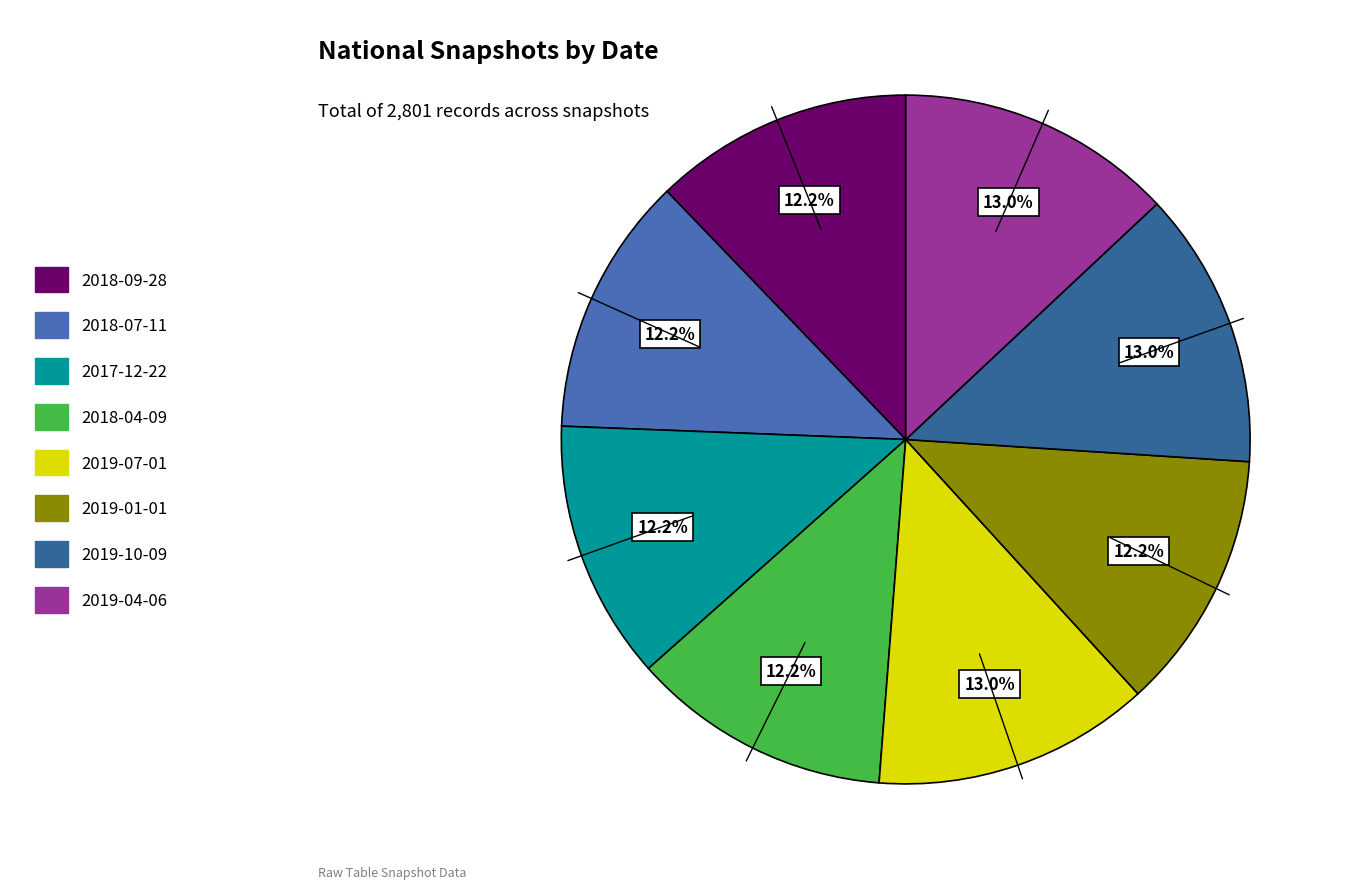

To the nearest percent, what is the difference between the 2019-10-09 and 2019-01-01 slice percentages?

1%